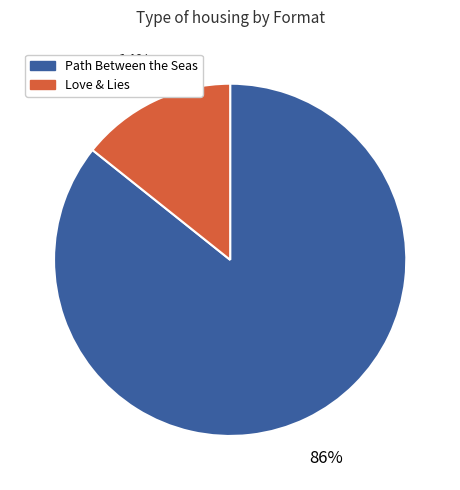

To the nearest percent, what is the average slice percentage?

50%